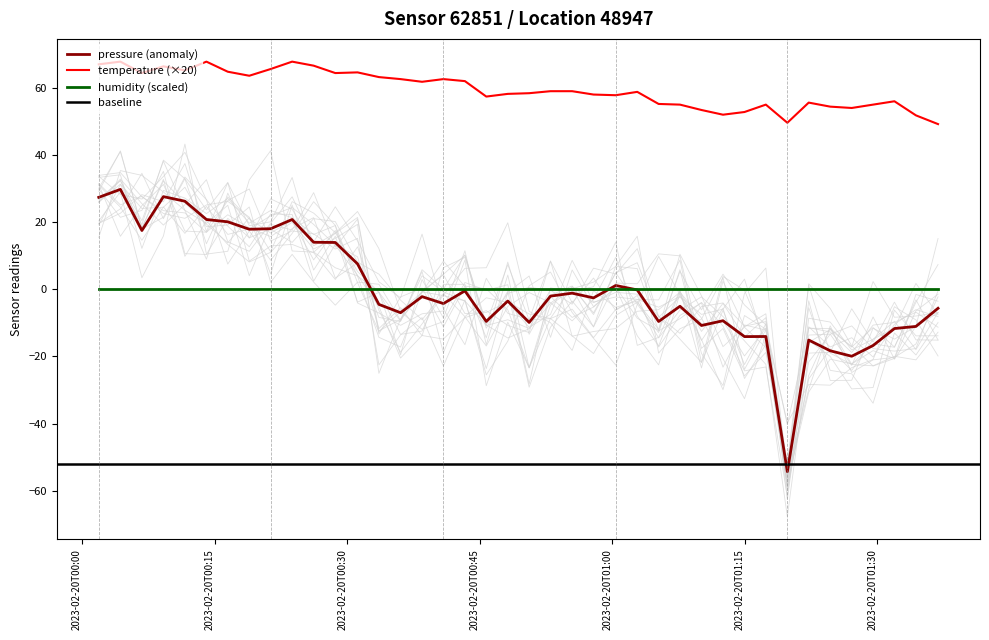

What is the value of the temperature point at the 35th from the left?

54.4